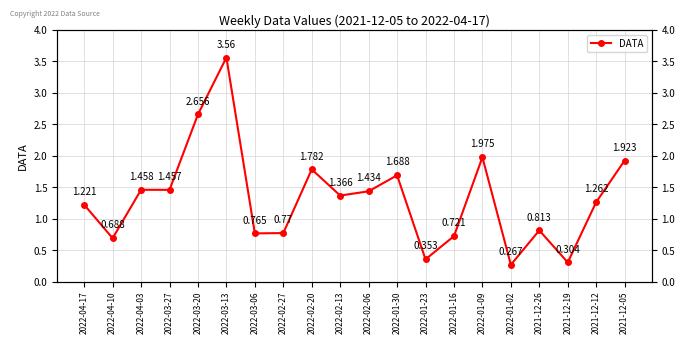

Count the number of values greater than 1.

12